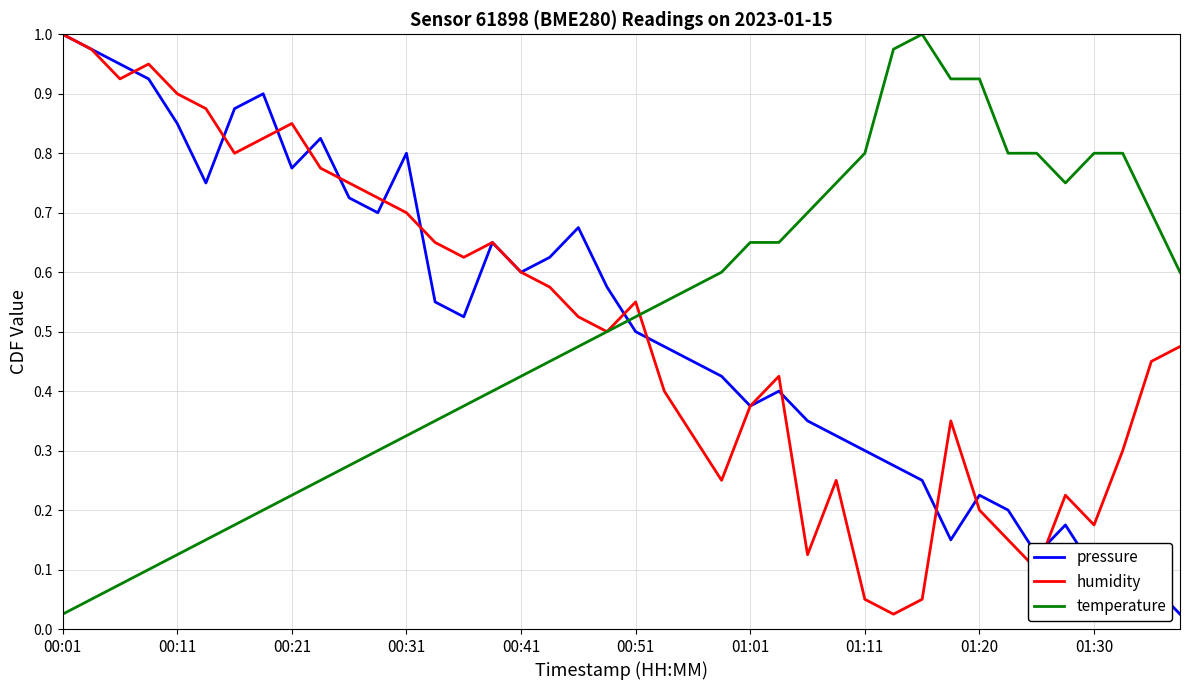

After their last crossing, which series has the higher values: temperature or pressure?

temperature